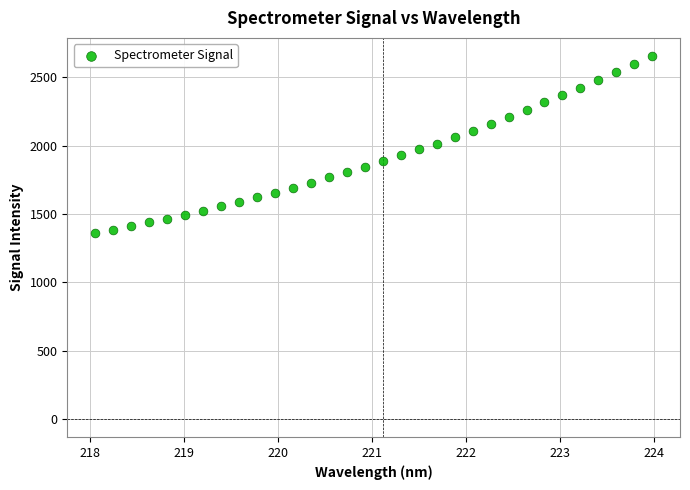

What is the range of Y values (max minus min)?

1294.9